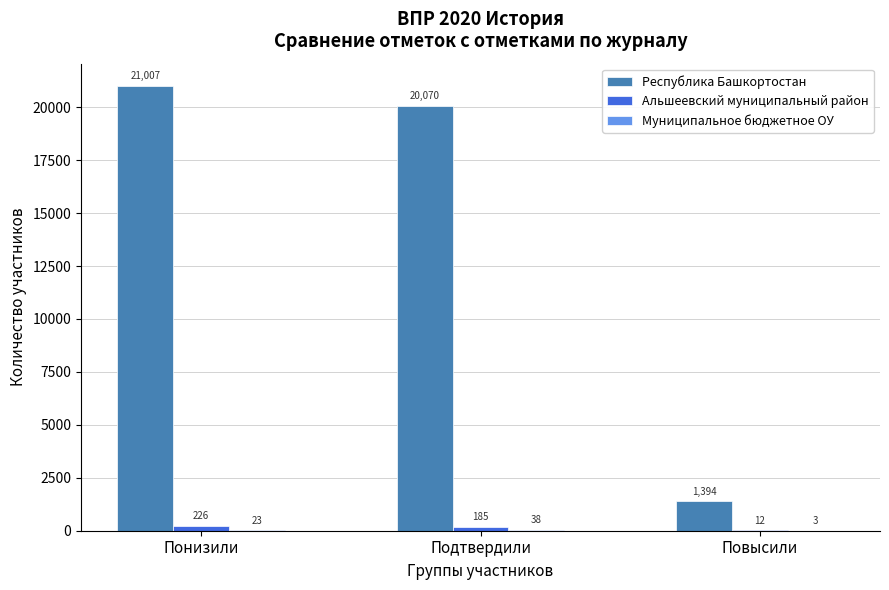

What is the maximum value shown in the chart?

21007